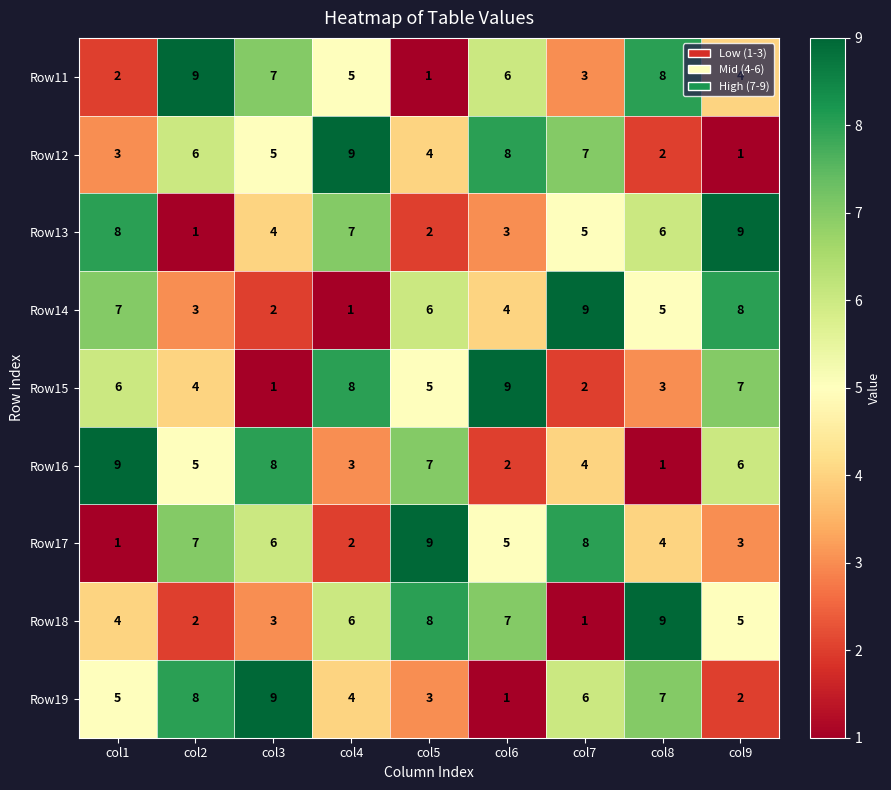

What is the total value across all series at col7?

45